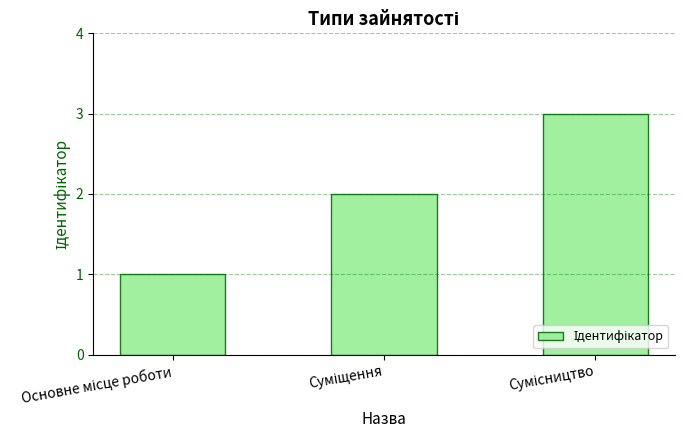

What is the sum of all values?

6